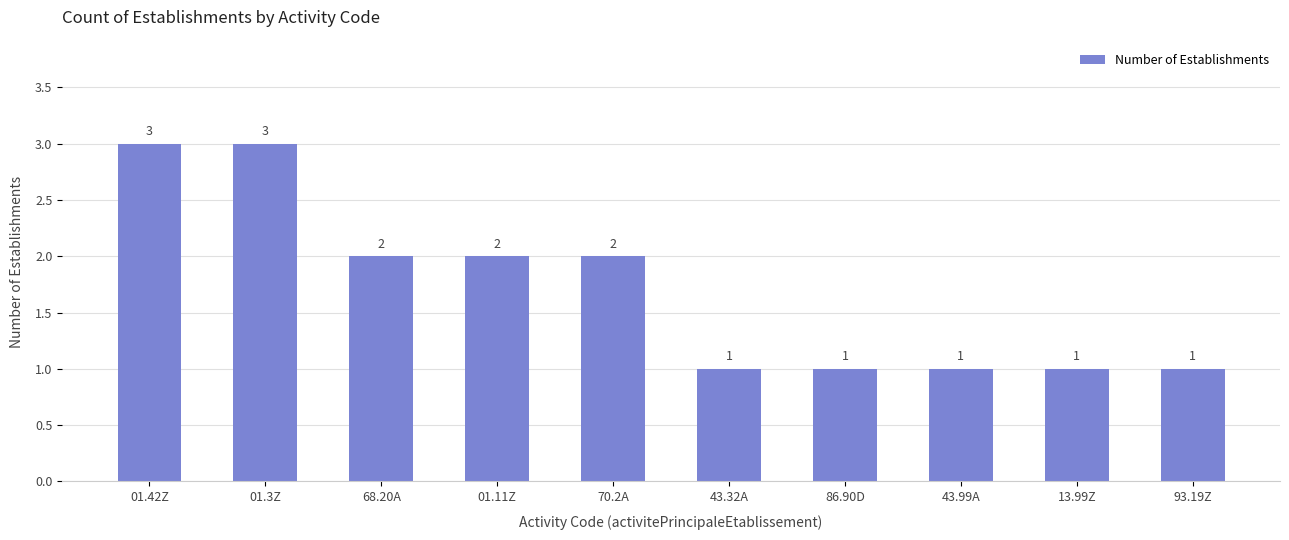

Are the bars grouped side by side (vs. stacked)?

No